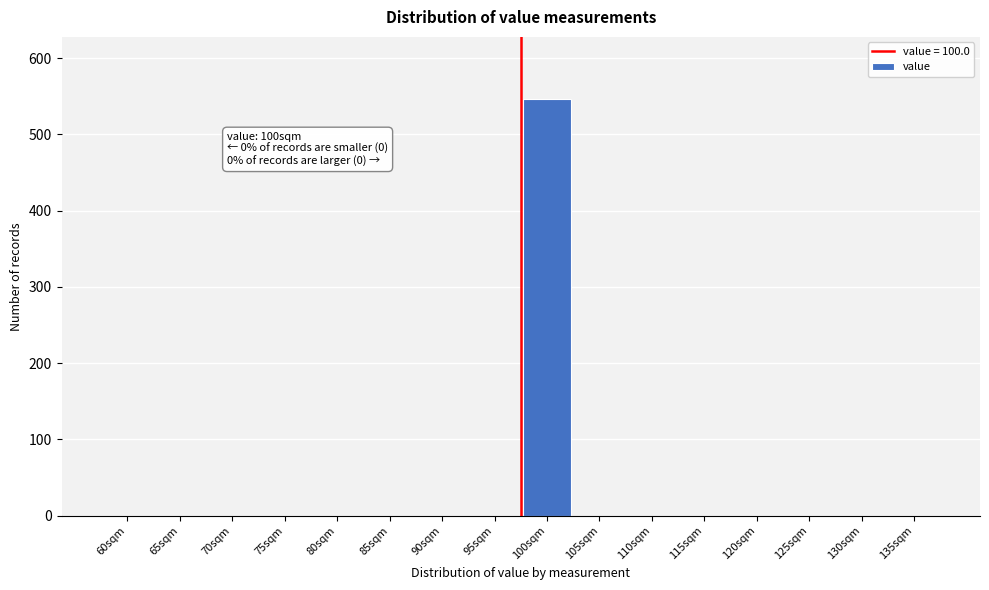

Reading left to right, list all the values displayed in this chart.

60sqm=0	65sqm=0	70sqm=0	75sqm=0	80sqm=0	85sqm=0	90sqm=0	95sqm=0	100sqm=546	105sqm=0	110sqm=0	115sqm=0	120sqm=0	125sqm=0	130sqm=0	135sqm=0